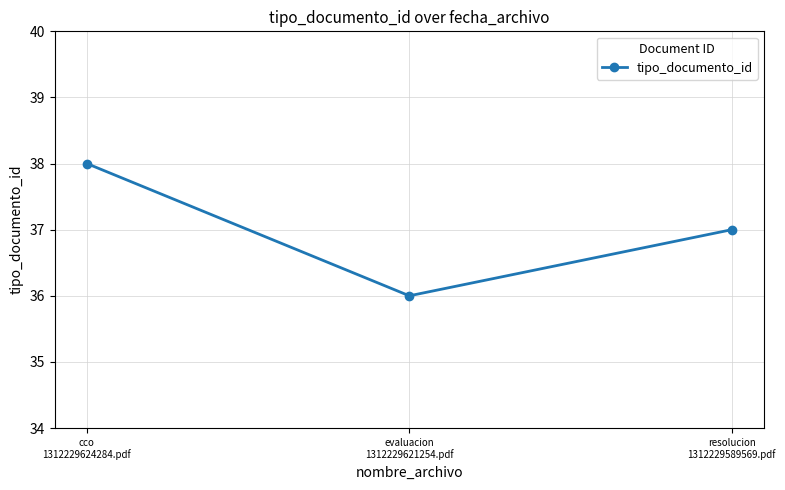

Read the value at resolucion
1312229589569.pdf.

37